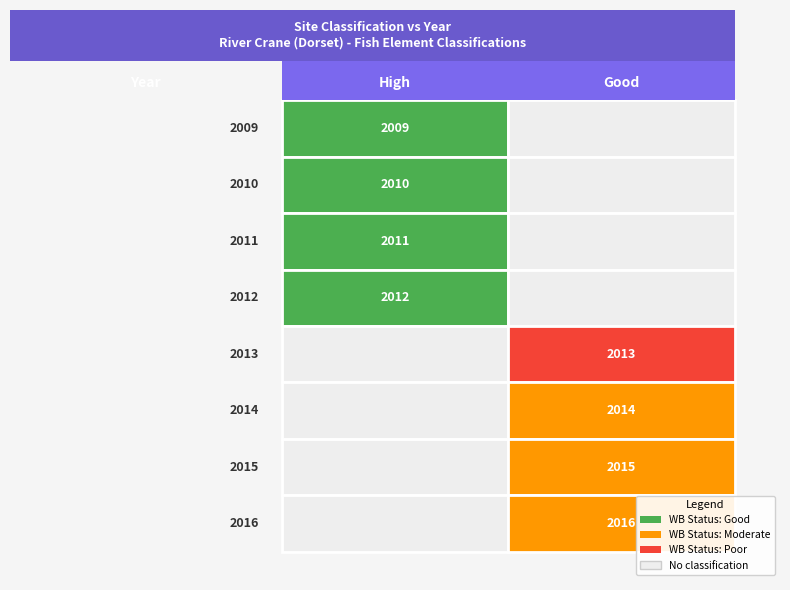

The High series shows 2009 at 0. True or false?

True